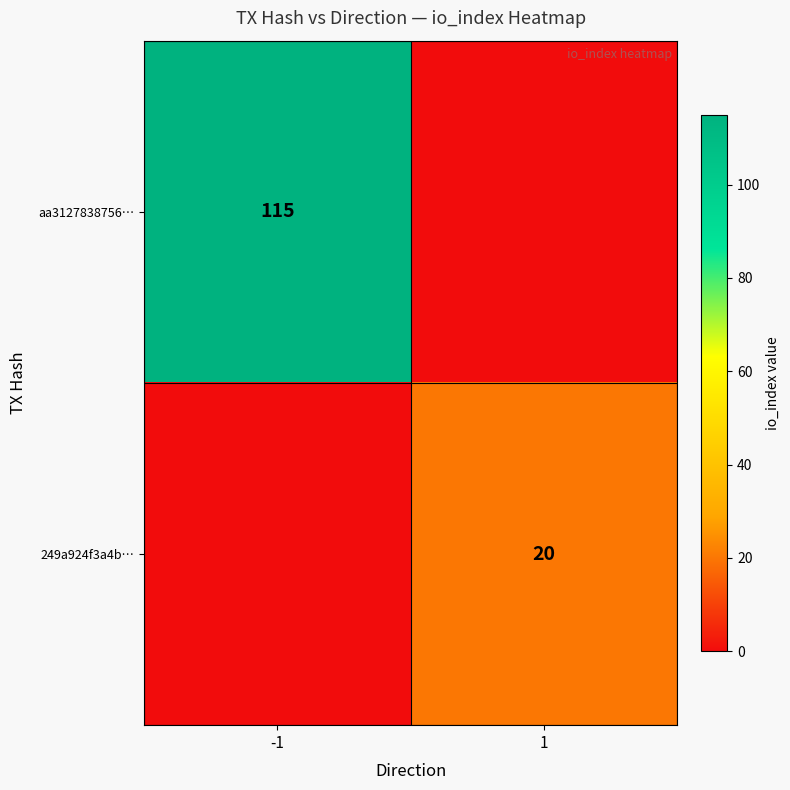

The value of 249a924f3a4b… at 1 is 29. True or false?

False